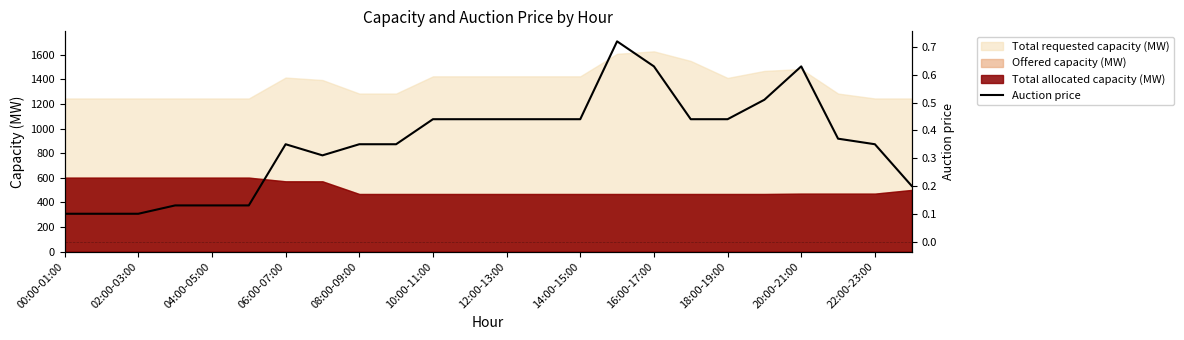

How many lines are shown in the chart?

1